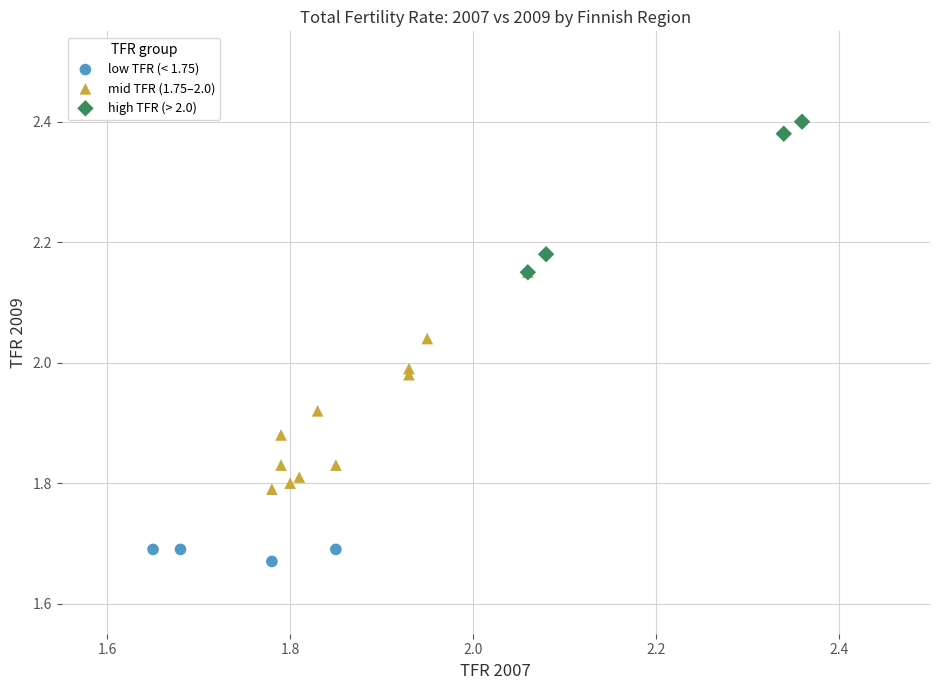

Which series has the largest Y range (max minus min)?

mid TFR (1.75–2.0)